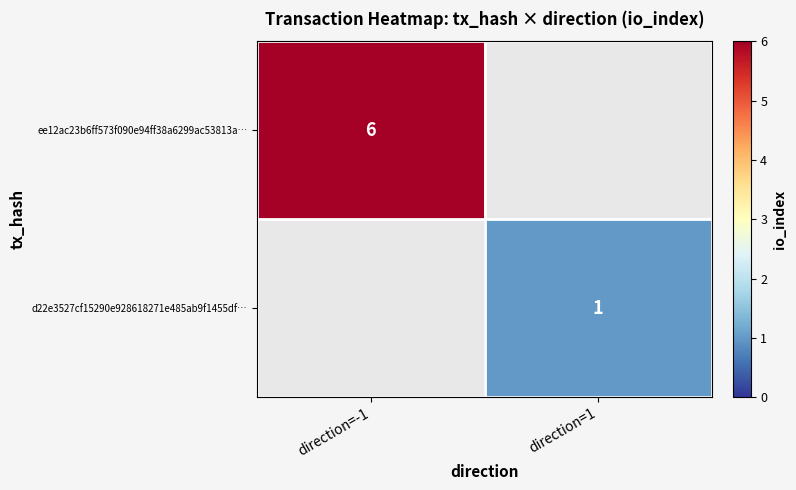

Is the value of ee12ac23b6ff573f090e94ff38a6299ac53813a… at direction=-1 greater than the value of d22e3527cf15290e928618271e485ab9f1455df… at direction=1?

Yes